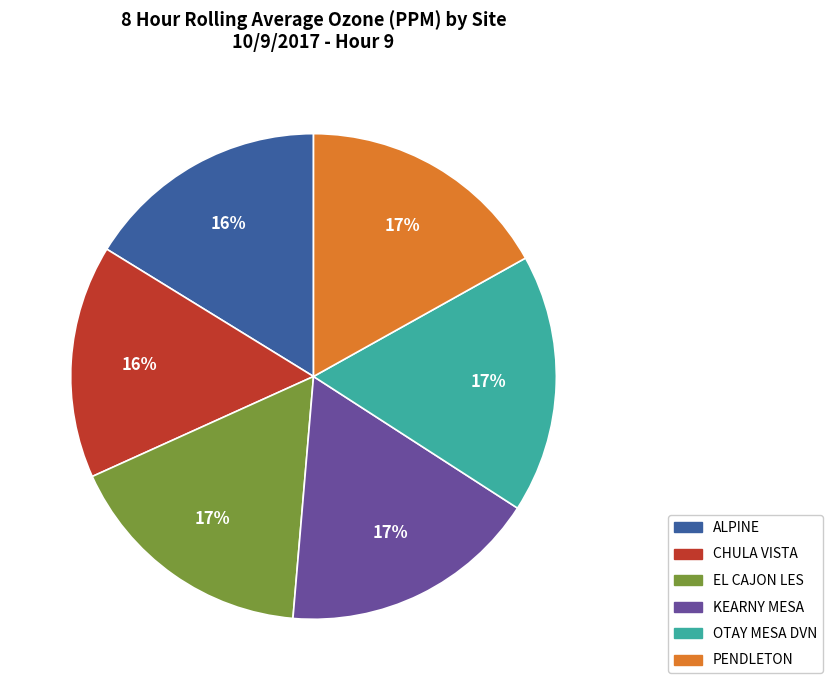

Combined, do KEARNY MESA and EL CAJON LES account for over 50%?

No